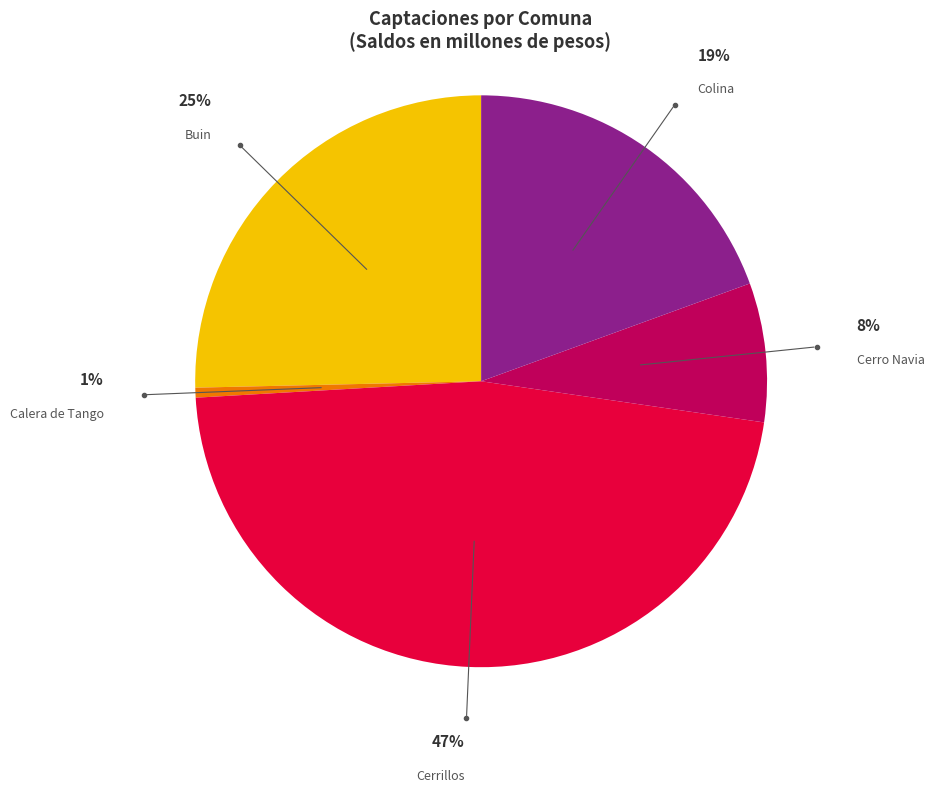

What portion of the pie excludes Calera de Tango?

99.4%